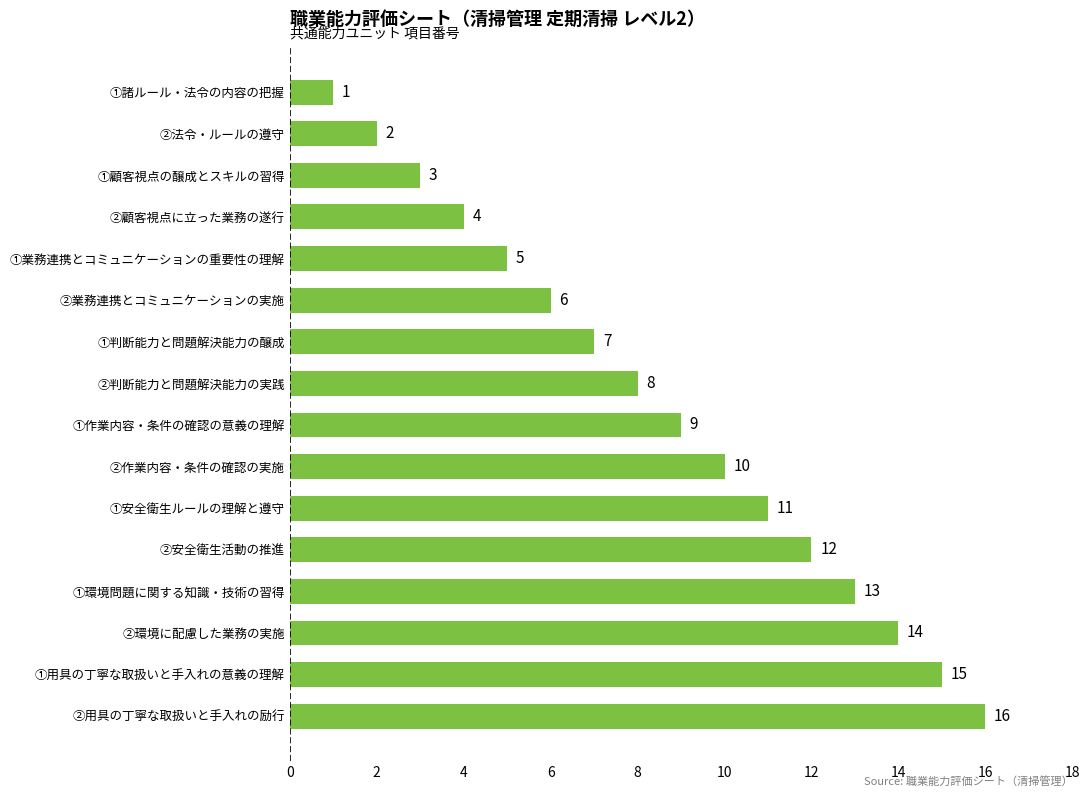

How many values are below 9?

8